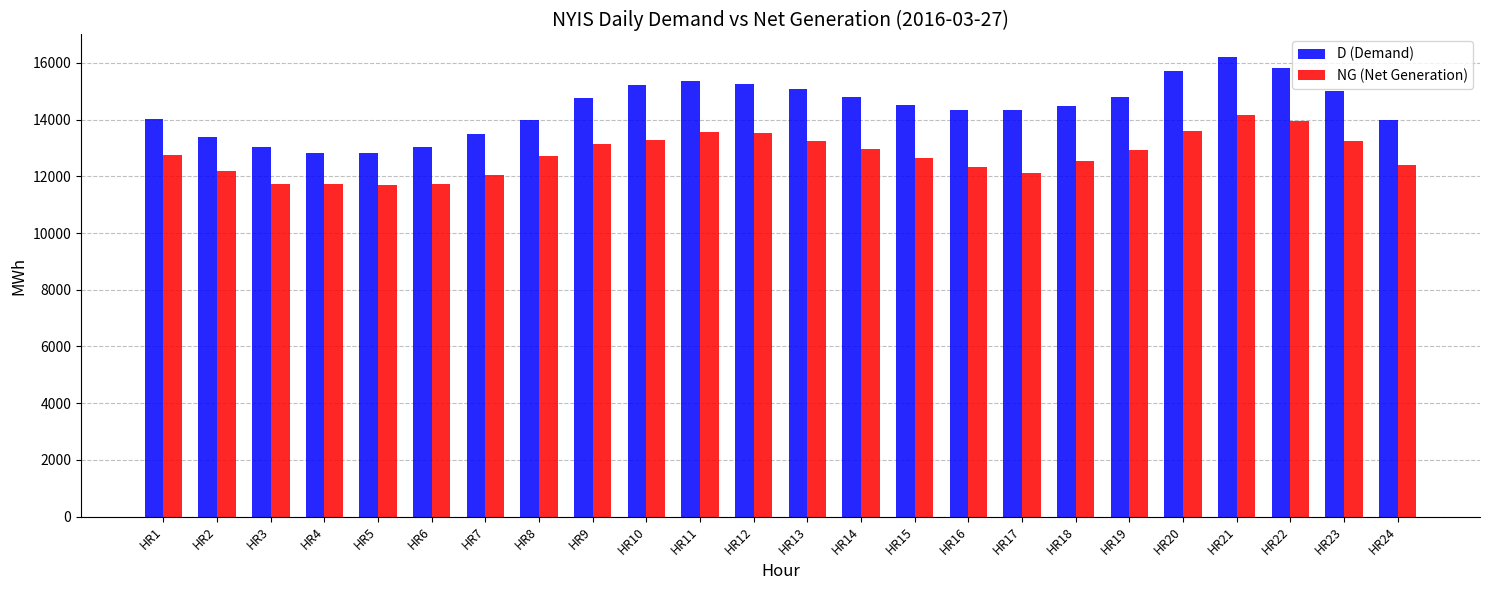

What is the lowest value of the D (Demand) series?

12833